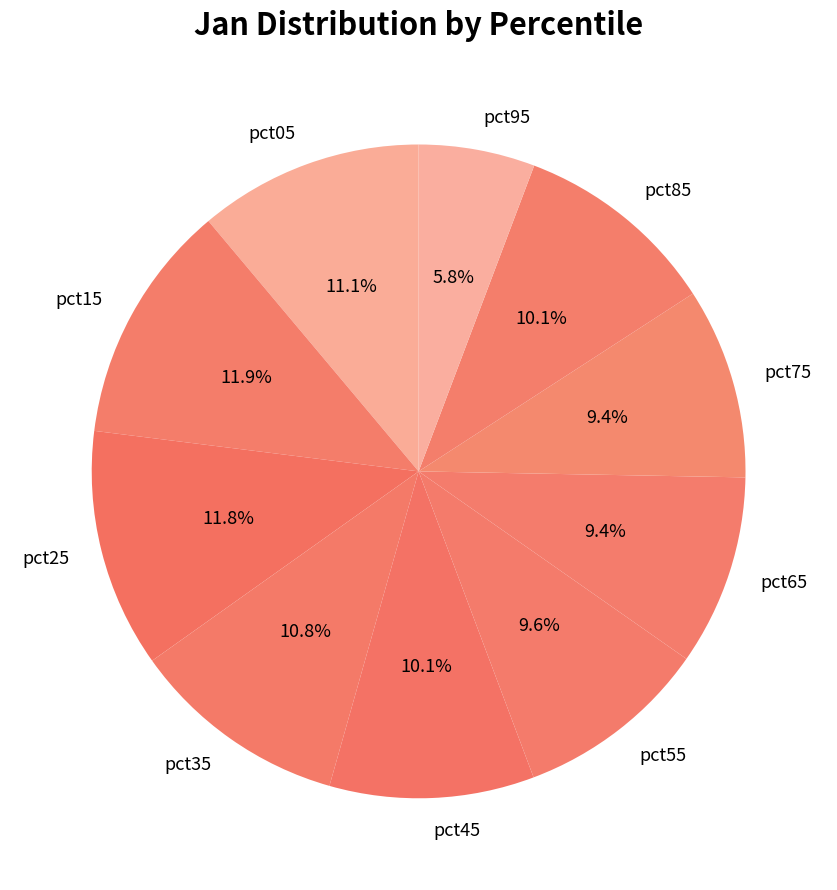

Between pct85 and pct35, which is larger?

pct35